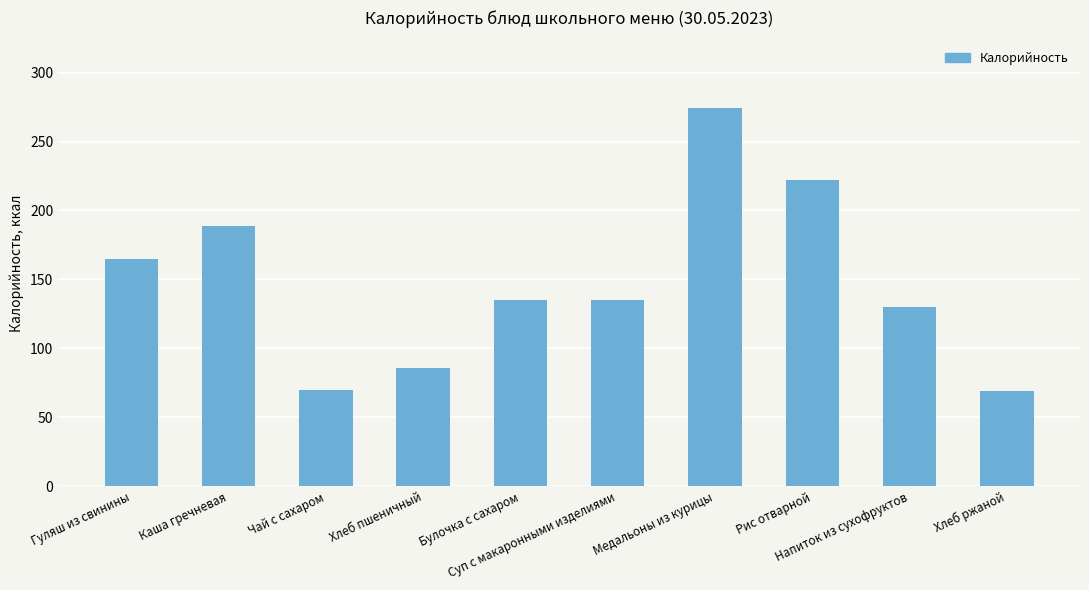

What is the change in value from Суп с макаронными изделиями to Рис отварной?

+87